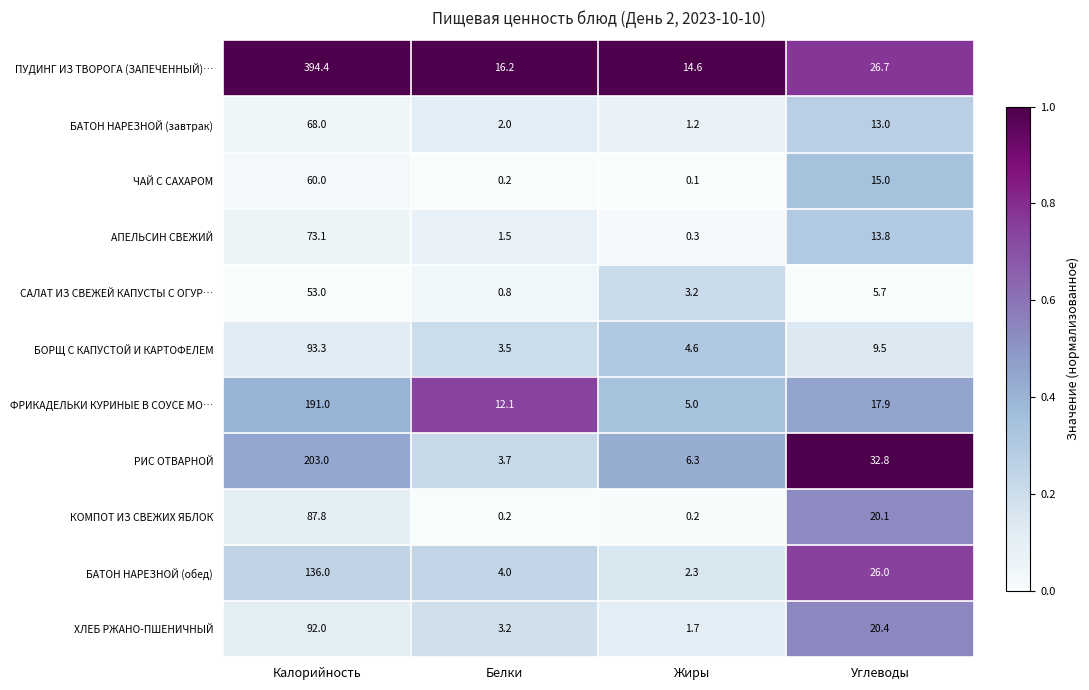

Which category has the lowest value across all series?

Жиры